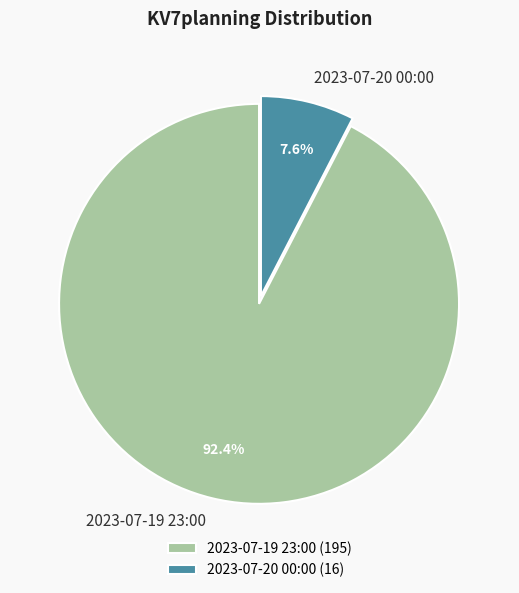

Which has a higher value, 2023-07-19 23:00 or 2023-07-20 00:00?

2023-07-19 23:00